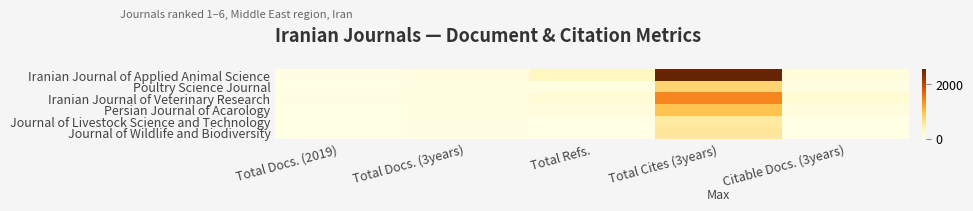

Count the number of categories in the chart.

5